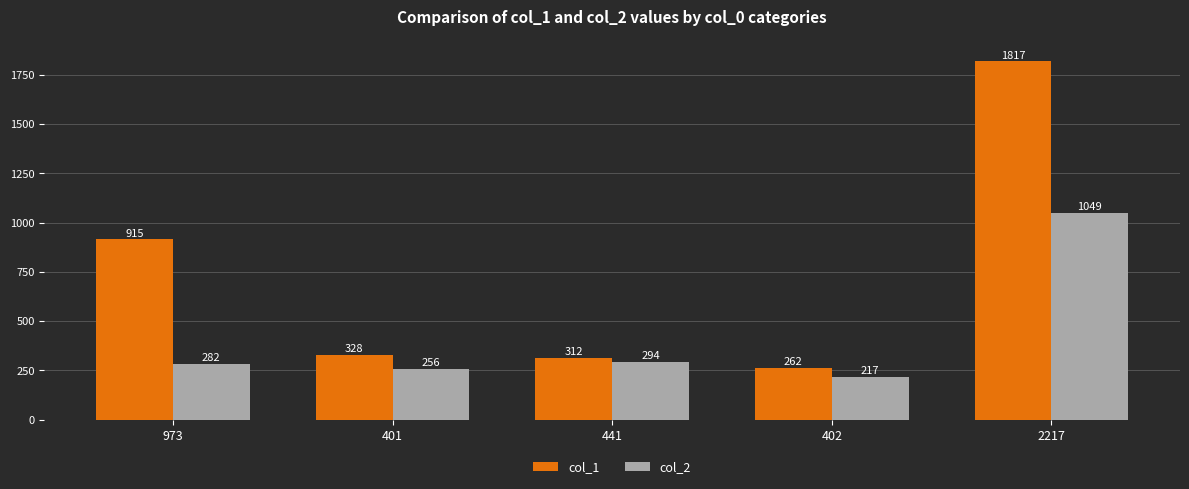

What is the approximate value of col_1 at 402?

262